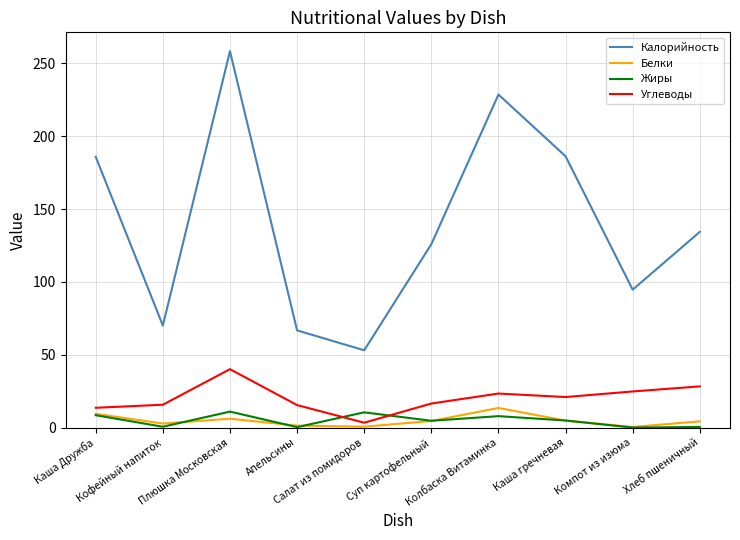

Read the Углеводы value at Салат из помидоров.

3.4